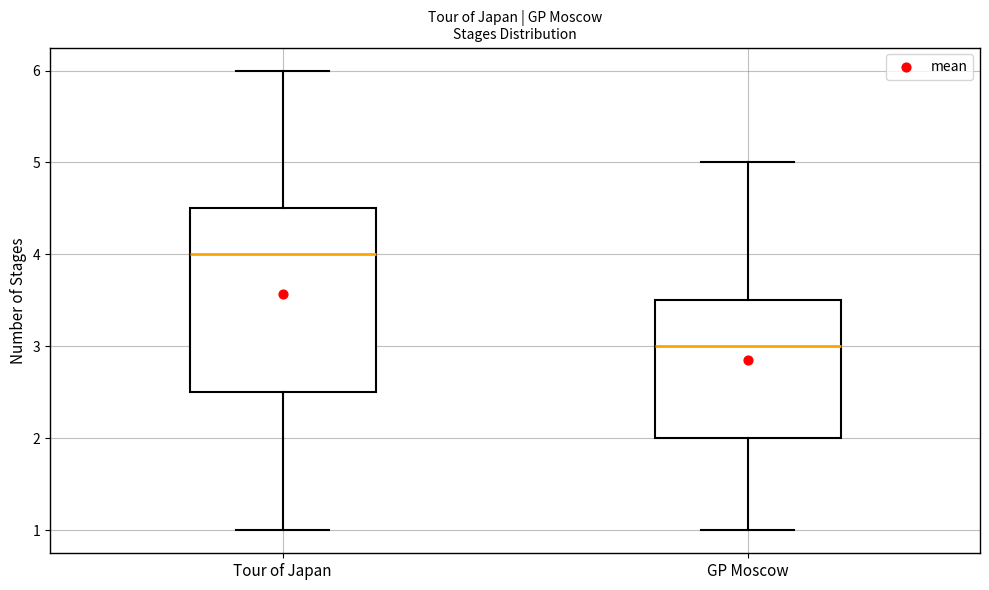

Which box is the tallest, from its lower edge to its upper edge?

Tour of Japan